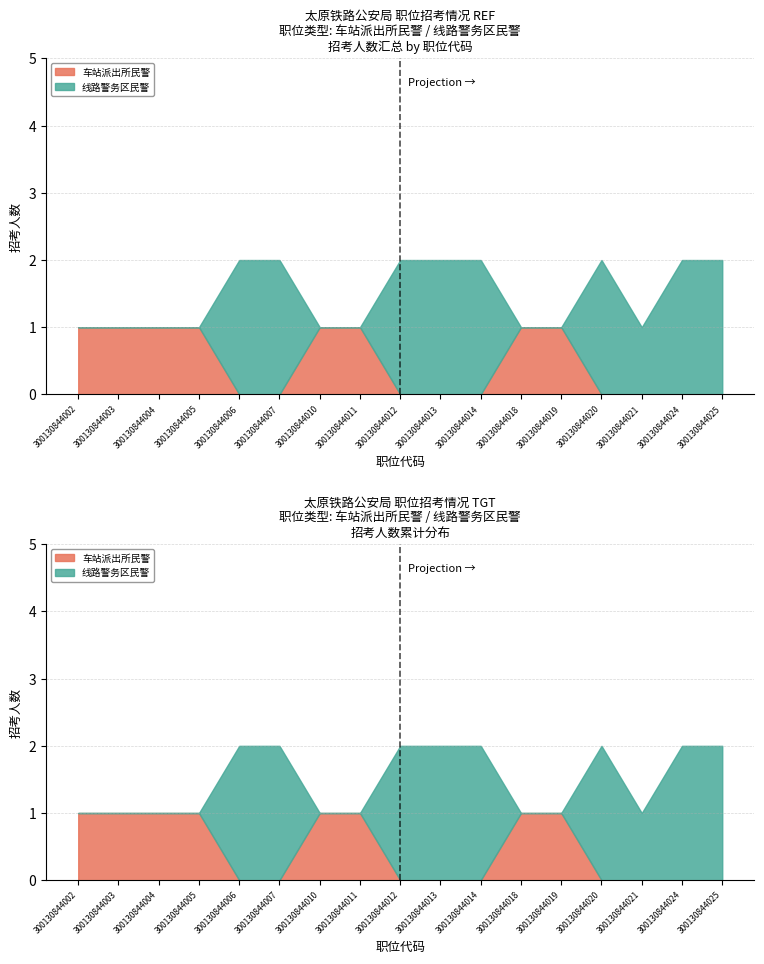

What is the difference between the 车站派出所民警 values at 300130844011 and 300130844020?

1